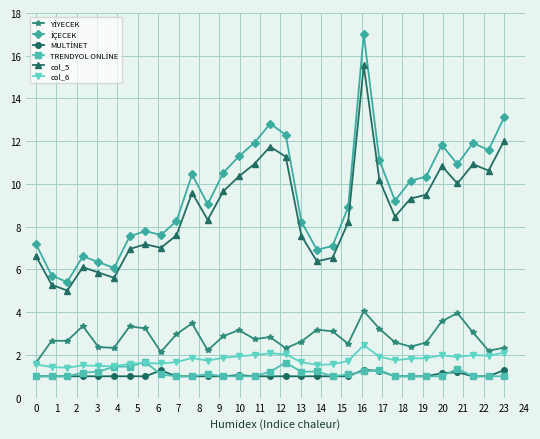

What is the value of the col_5 point at the 11th from the left?

9.6